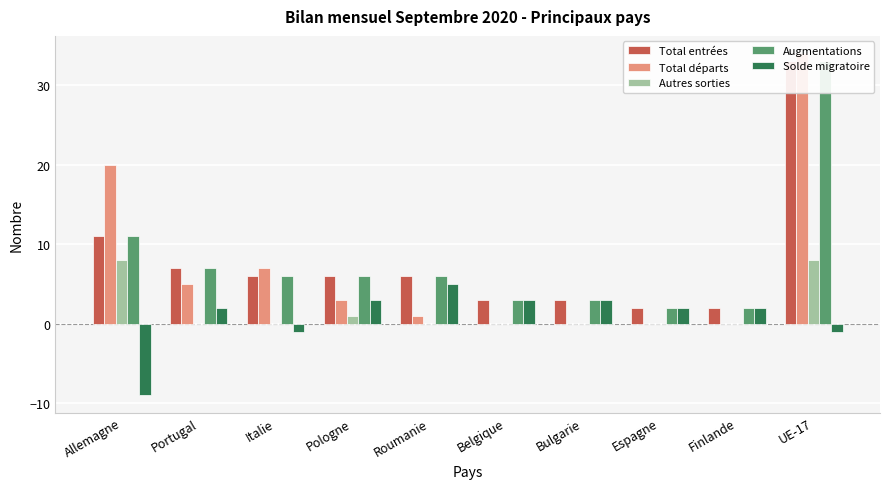

What is the difference between the maximum and minimum values in the Autres sorties series?

8